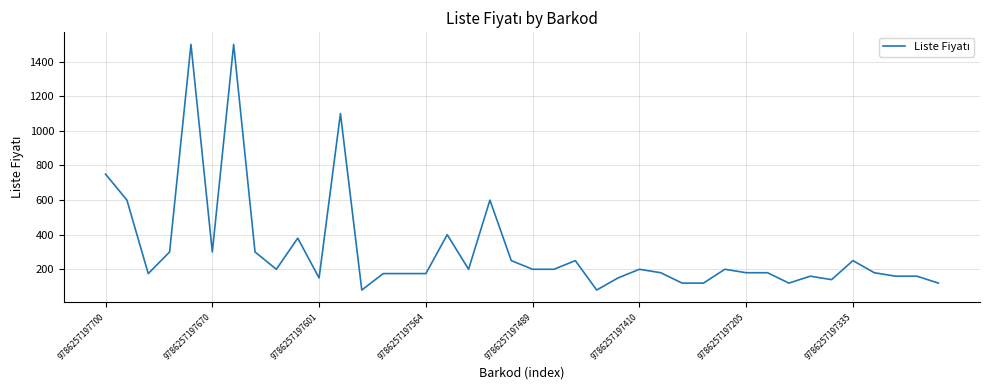

What is the maximum value shown in the chart?

1500